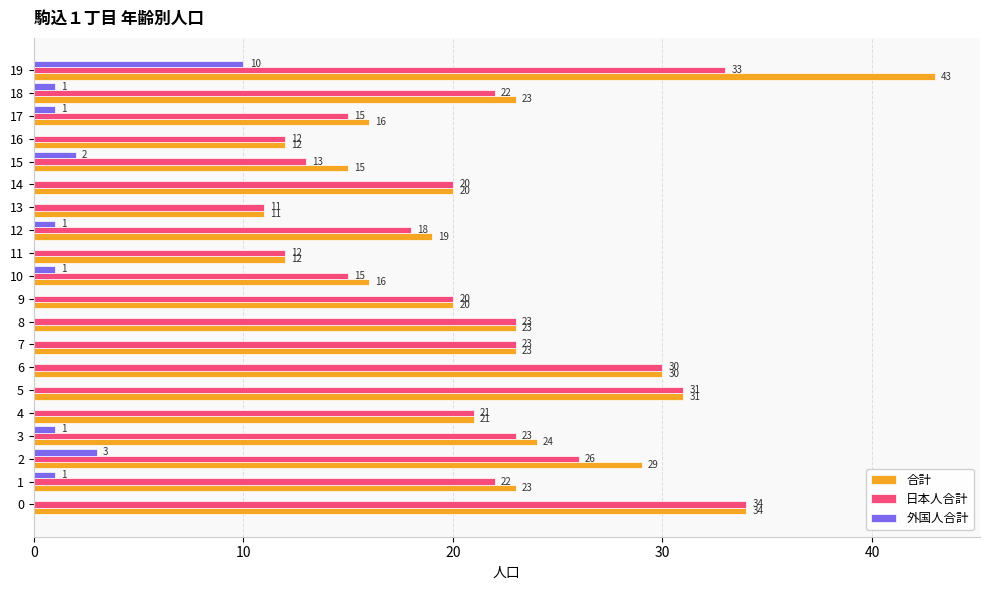

The value of 外国人合計 at 18 is 1. True or false?

True